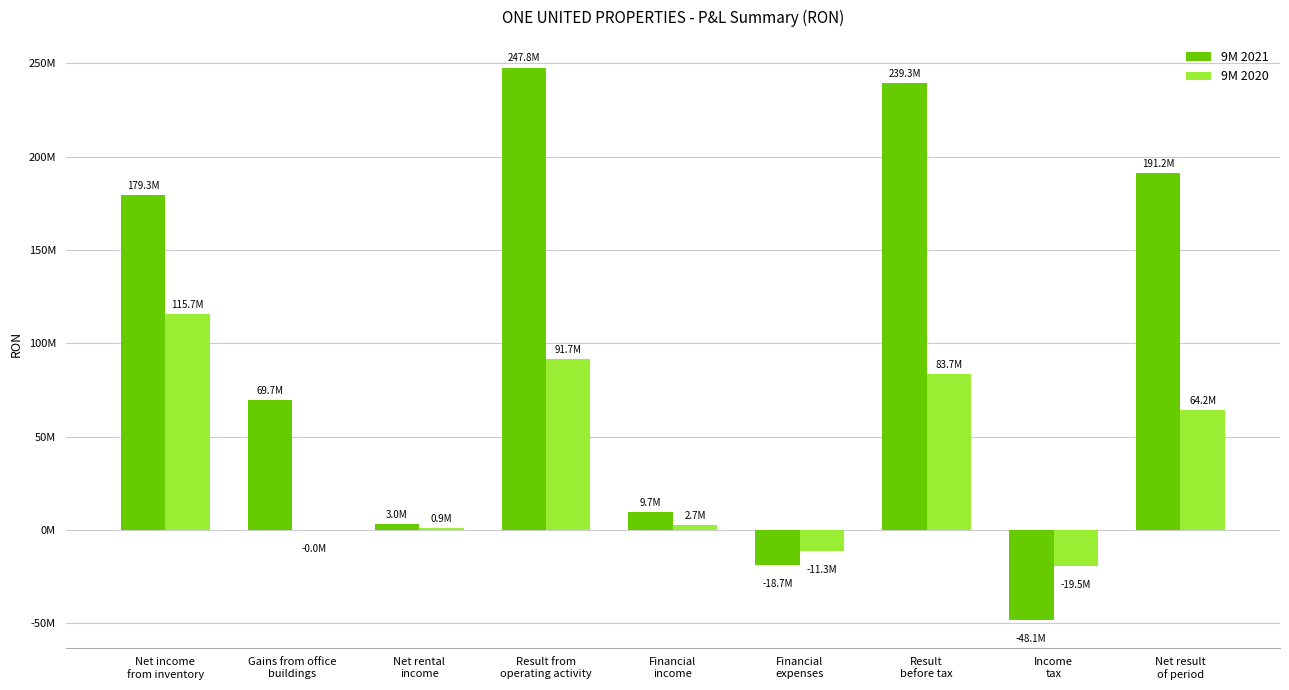

Which label corresponds to the smallest value in the chart?

Income
tax